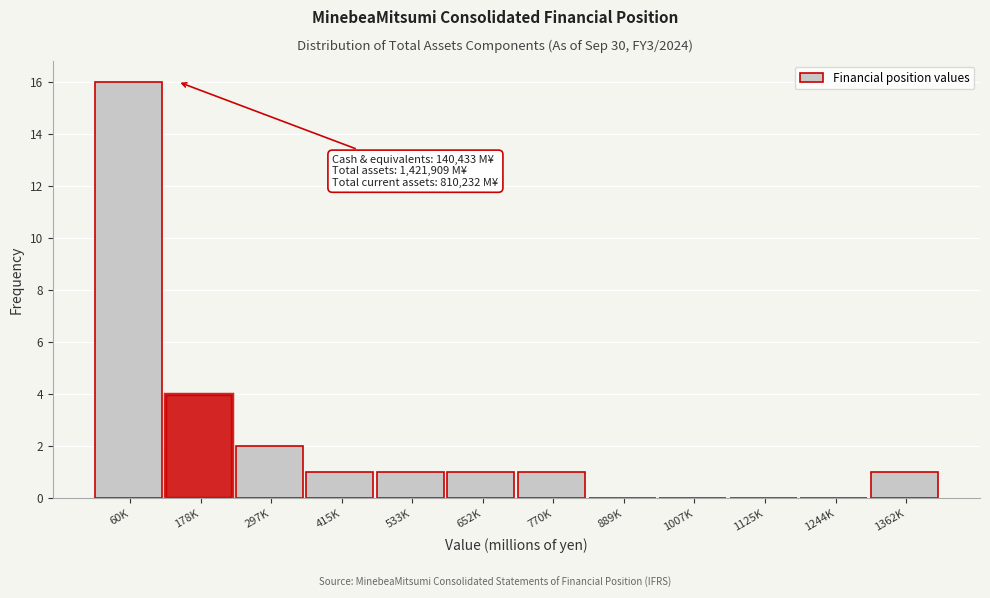

Reading left to right, transcribe all the data shown in this chart.

60K=16	178K=4	297K=2	415K=1	533K=1	652K=1	770K=1	889K=0	1007K=0	1125K=0	1244K=0	1362K=1